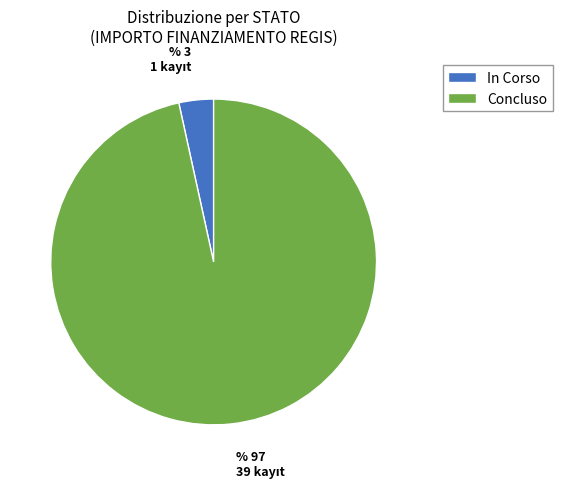

Between In Corso and Concluso, which is larger?

Concluso